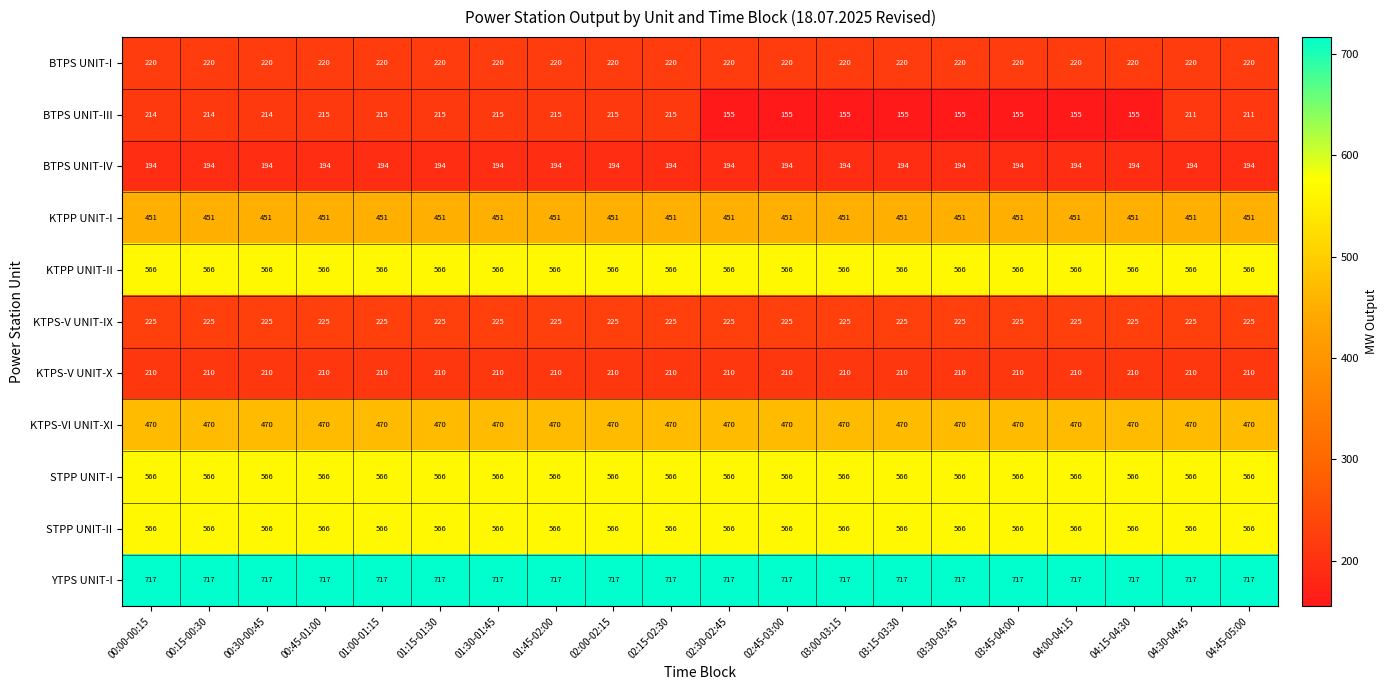

What is the sum of the BTPS UNIT-III values at 00:00-00:15 and 01:00-01:15?

429